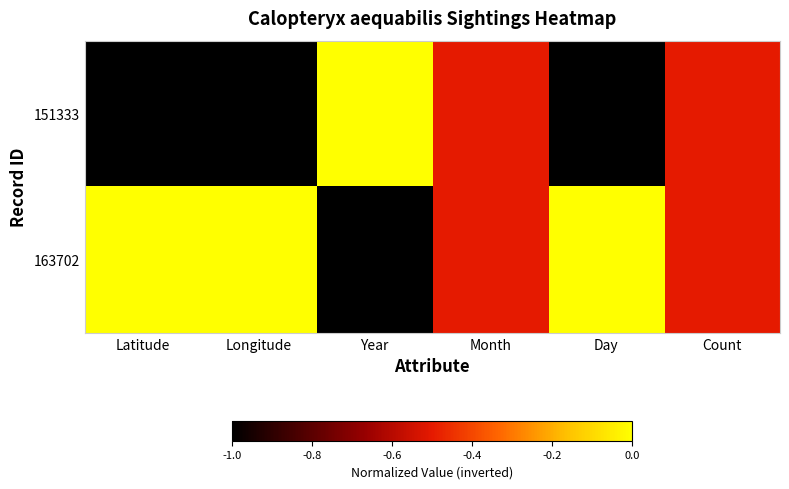

Reading left to right, what are all the values shown in this chart?

151333: Latitude=-1.0	Longitude=-1.0	Year=-0.0	Month=-0.5	Day=-1.0	Count=-0.5
163702: Latitude=-0.0	Longitude=-0.0	Year=-1.0	Month=-0.5	Day=-0.0	Count=-0.5